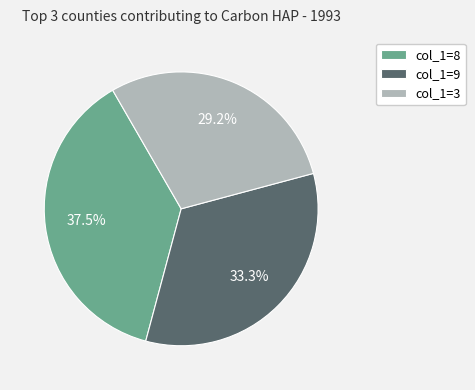

Rank the categories by value from highest to lowest.

col_1=8, col_1=9, col_1=3